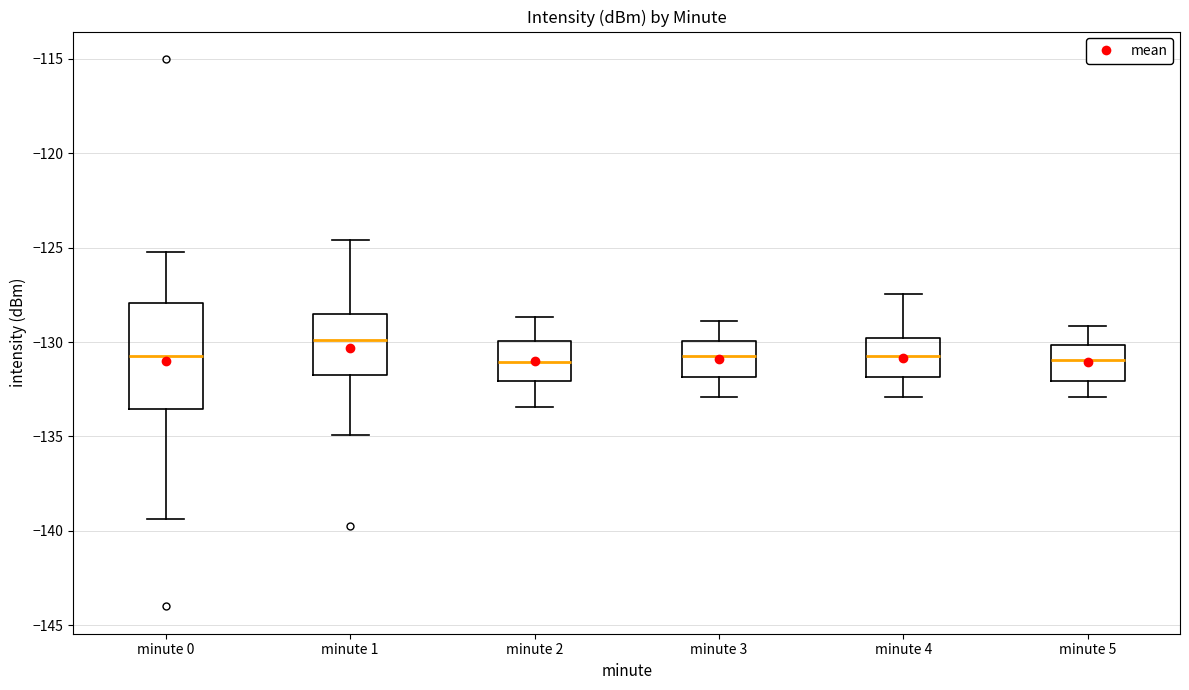

Reading left to right, read every box against the y-axis: the position of its median line, the range the box covers, and the ends of its whiskers. The values are not printed on the chart, so give them approximately, as read against the axis.

minute 0: median -130.5, box -133.5 to -128.0, whiskers -139.5 to -125.0
minute 1: median -130.0, box -132.0 to -128.5, whiskers -135.0 to -124.5
minute 2: median -131.0, box -132.0 to -130.0, whiskers -133.5 to -128.5
minute 3: median -130.5, box -132.0 to -130.0, whiskers -133.0 to -129.0
minute 4: median -130.5, box -132.0 to -130.0, whiskers -133.0 to -127.5
minute 5: median -131.0, box -132.0 to -130.0, whiskers -133.0 to -129.0